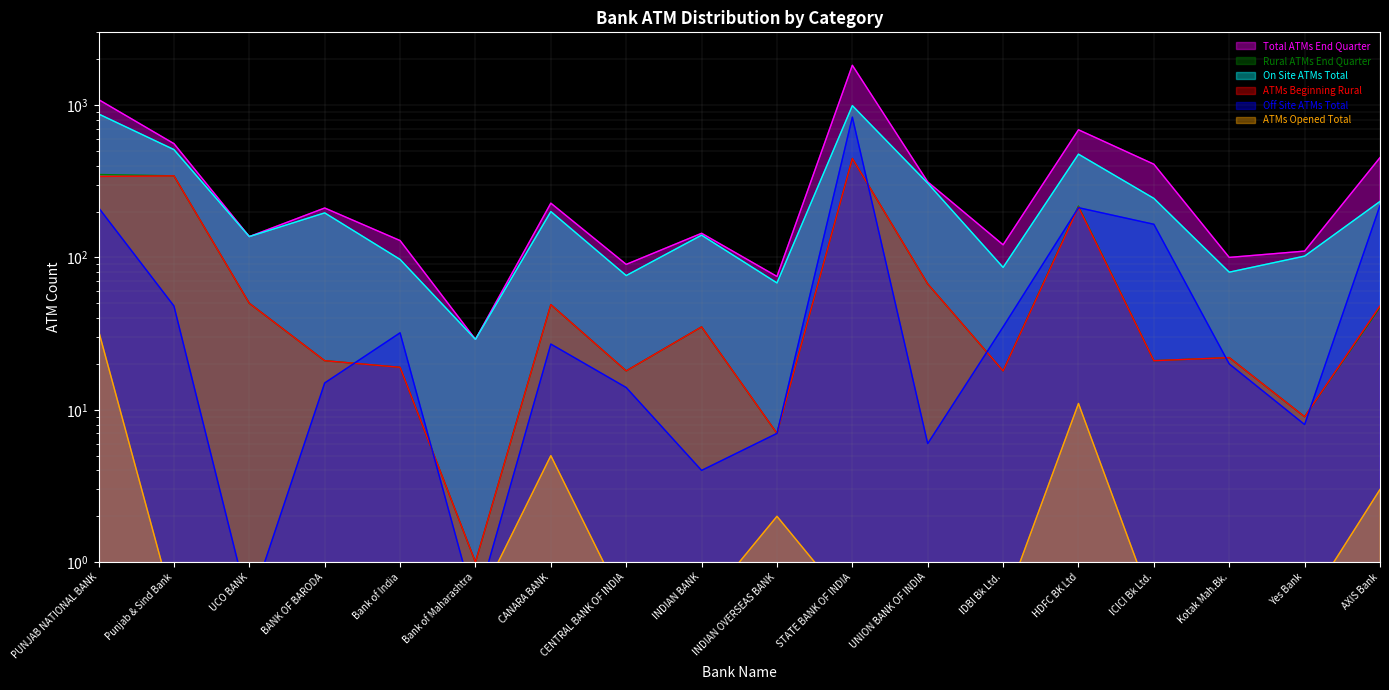

How many interior local valleys does the Total ATMs End Quarter series have?

6